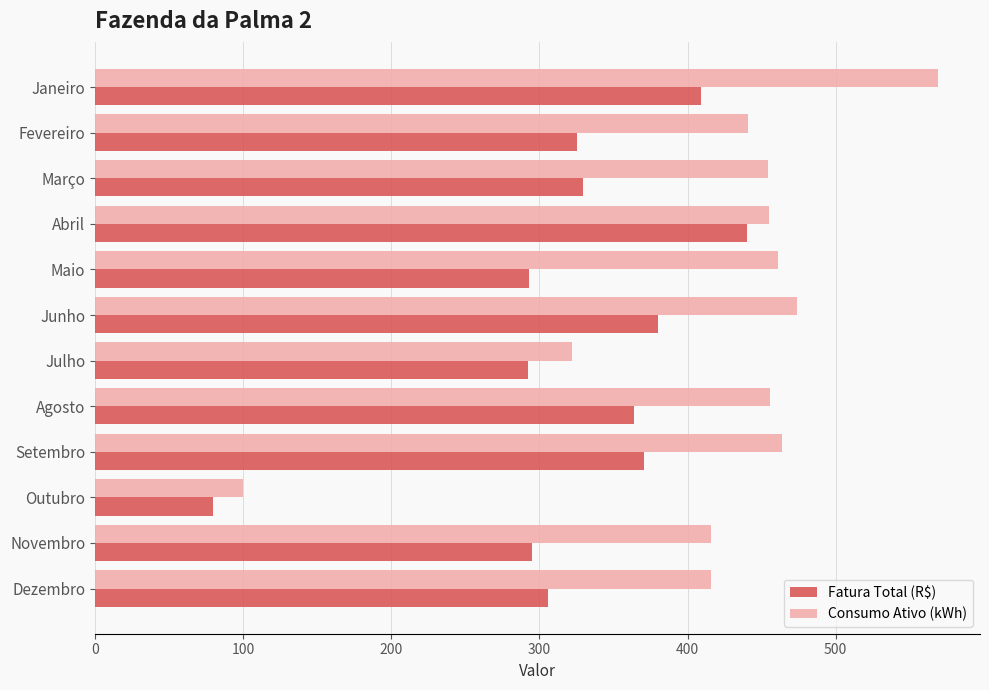

What is the approximate value of Fatura Total (R$) at Setembro?

370.5